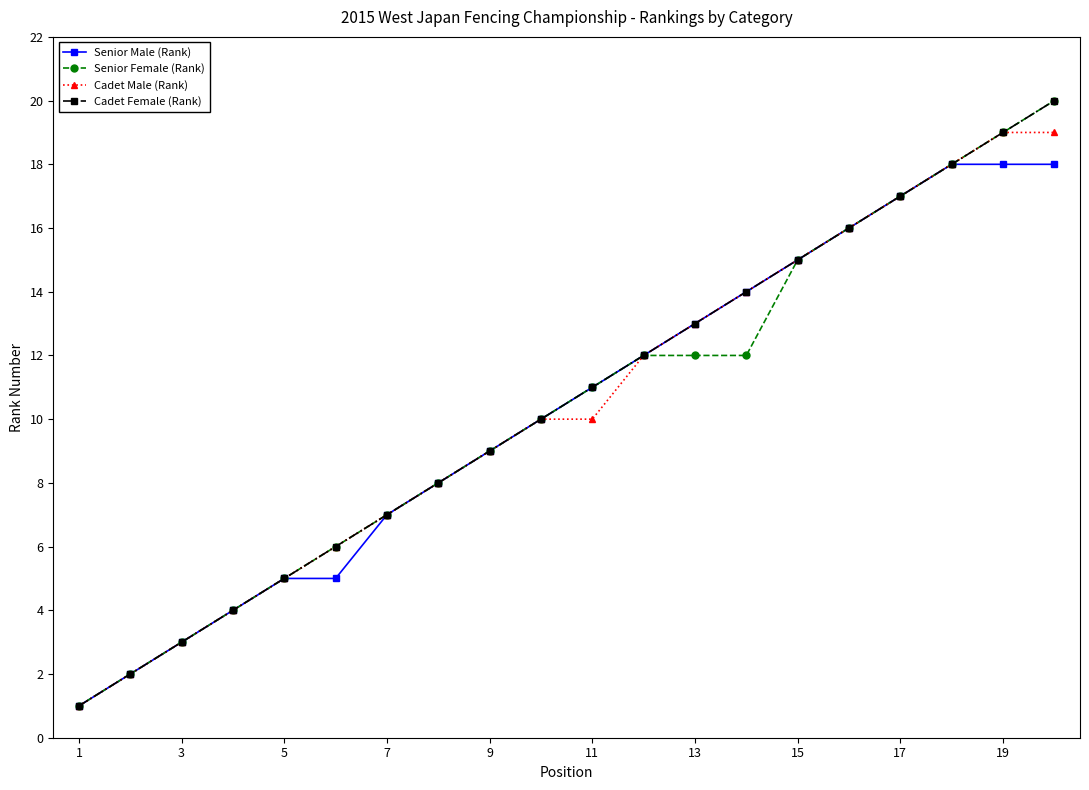

What is the greatest value displayed?

20